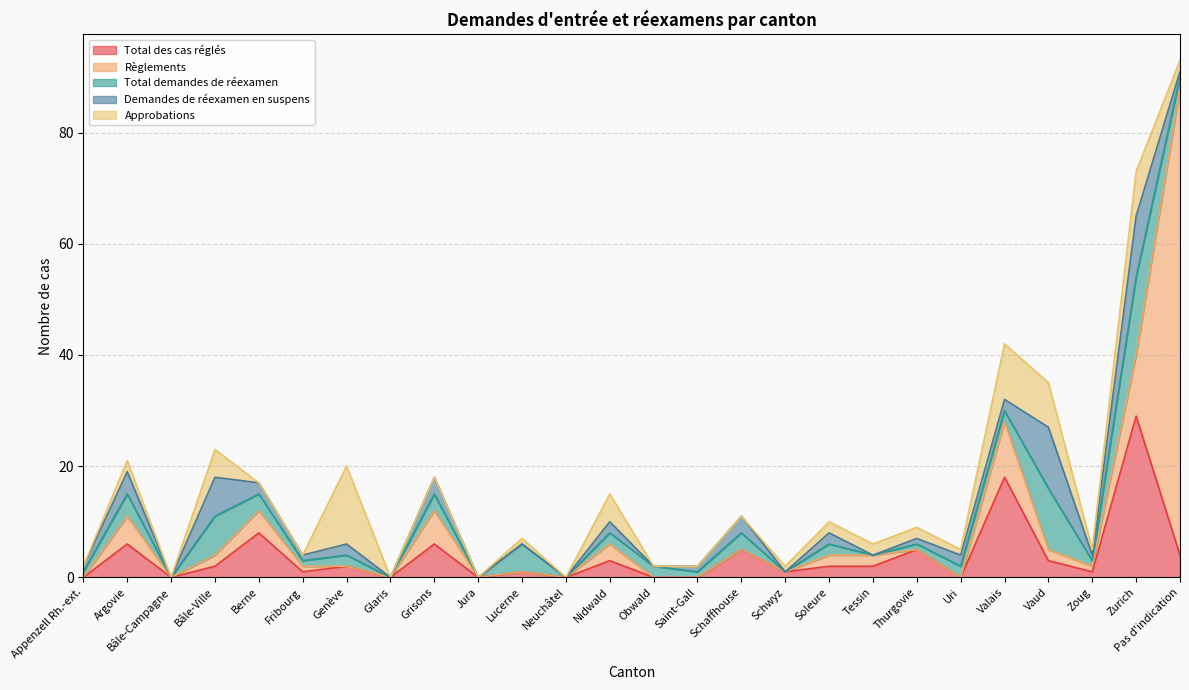

The value of Règlements at Vaud is 1. True or false?

False